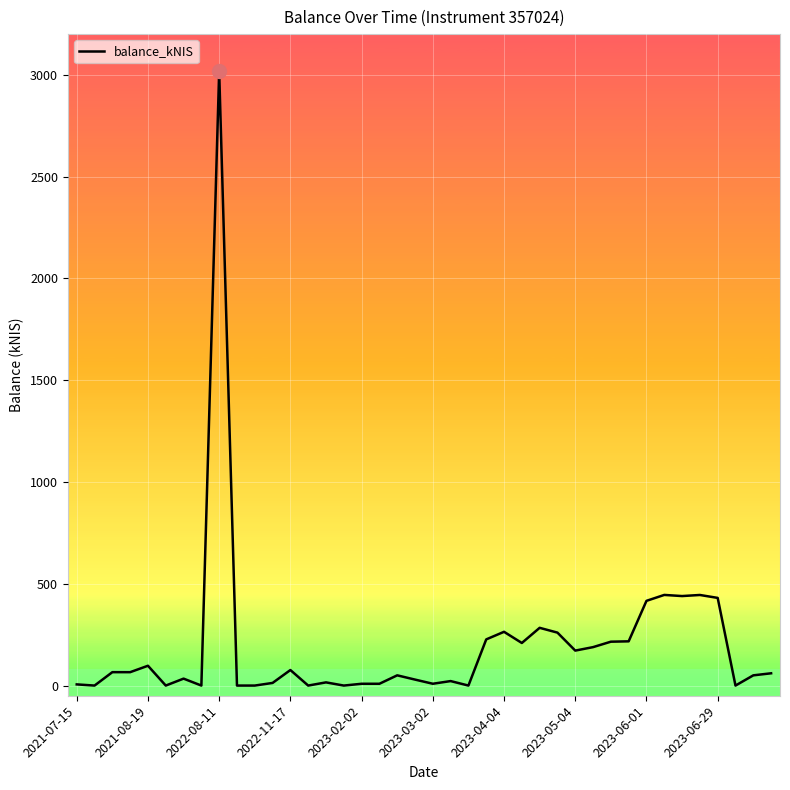

What is the difference between the maximum and minimum values?

3017.5